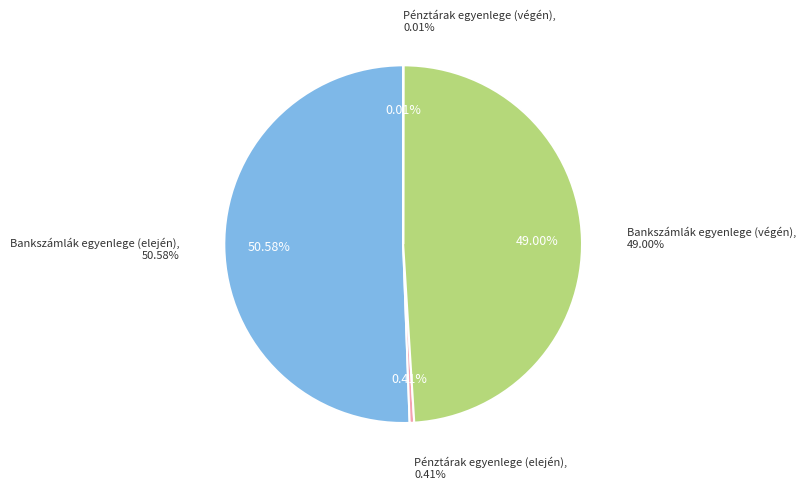

How many slices are in this pie chart?

4